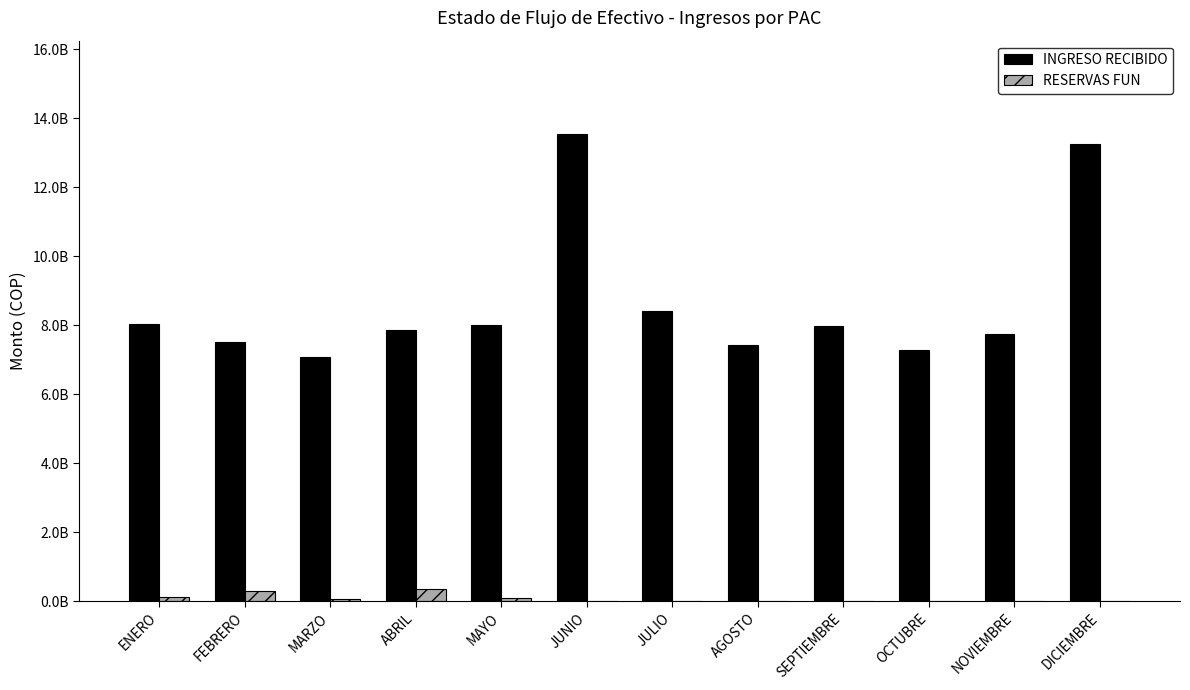

What are all the series names shown in the legend?

INGRESO RECIBIDO, RESERVAS FUN